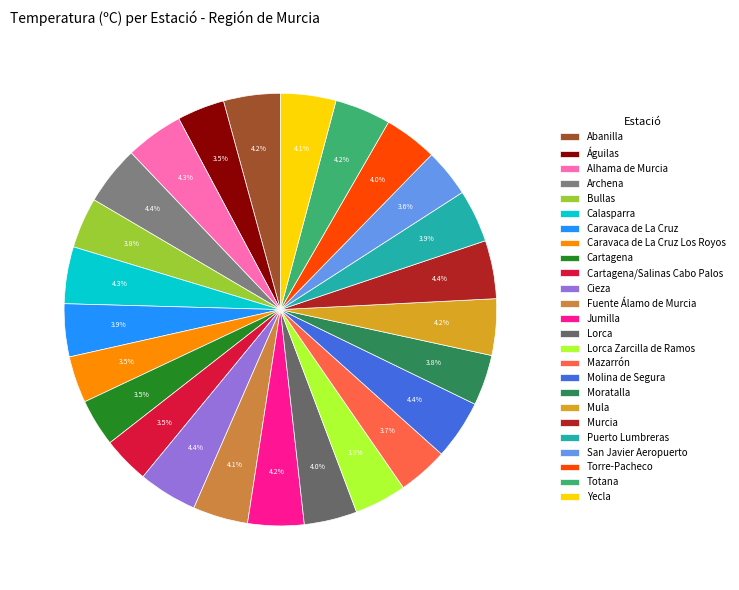

Does Calasparra account for over 50% of the chart?

No